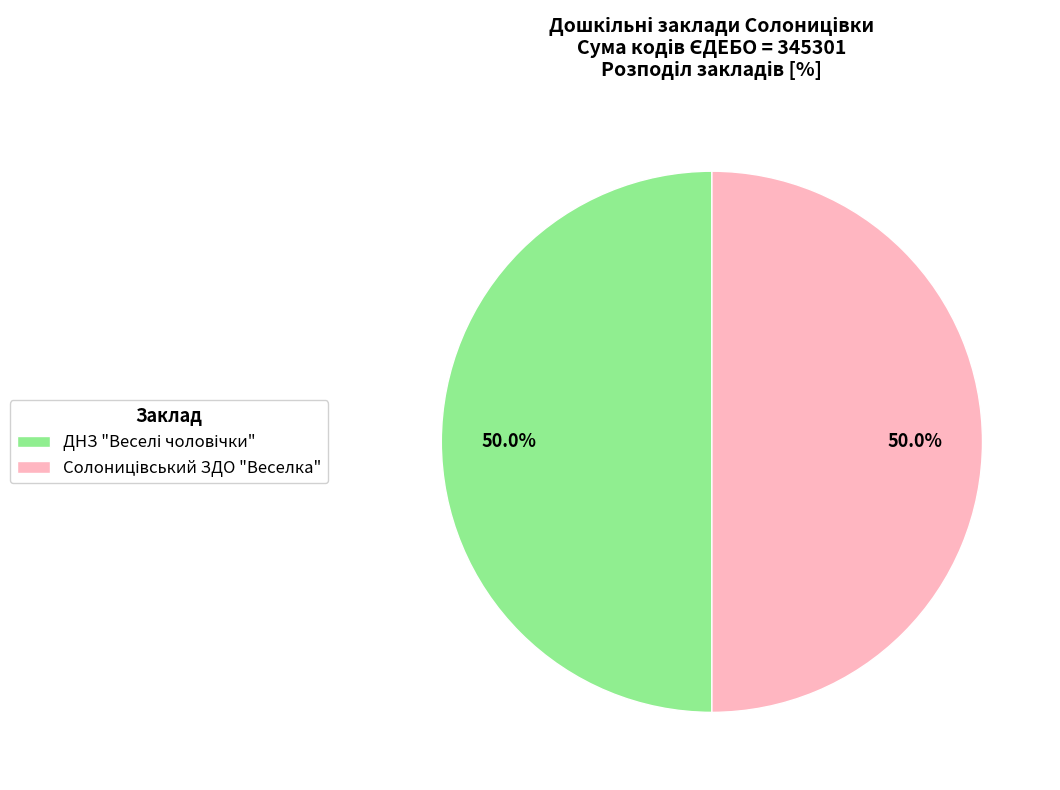

How many slices are in this pie chart?

2